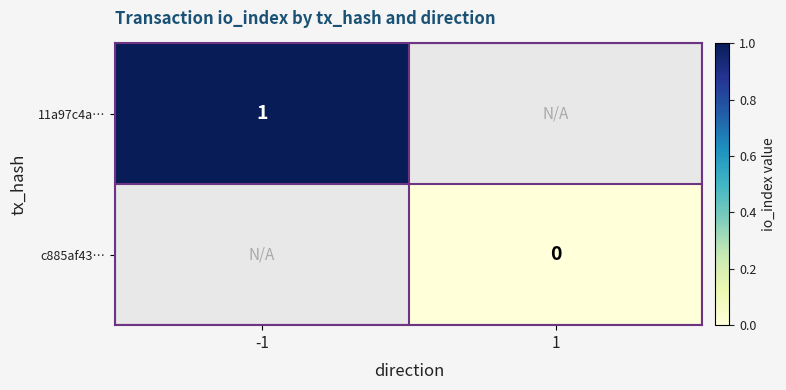

The 11a97c4a… series shows 0.5 at -1. True or false?

False